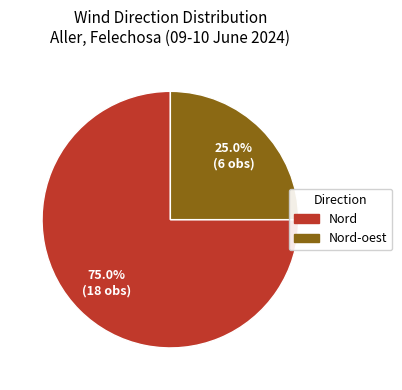

Is there a majority slice in this chart?

Yes